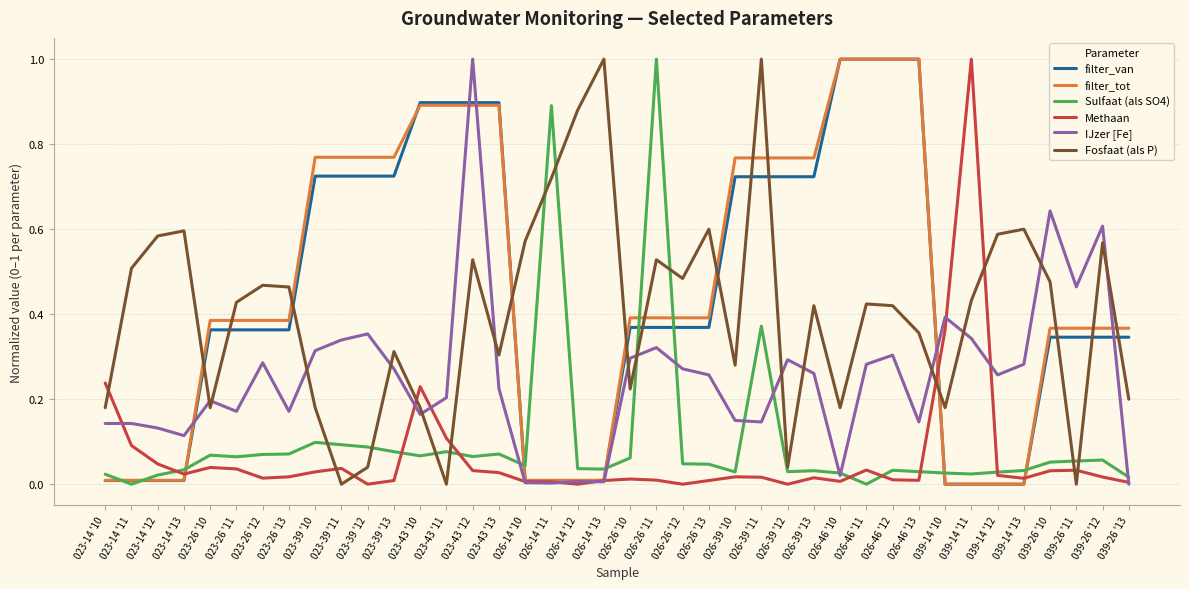

The value of Fosfaat (als P) at 023-39 '12 is 0.1. True or false?

False